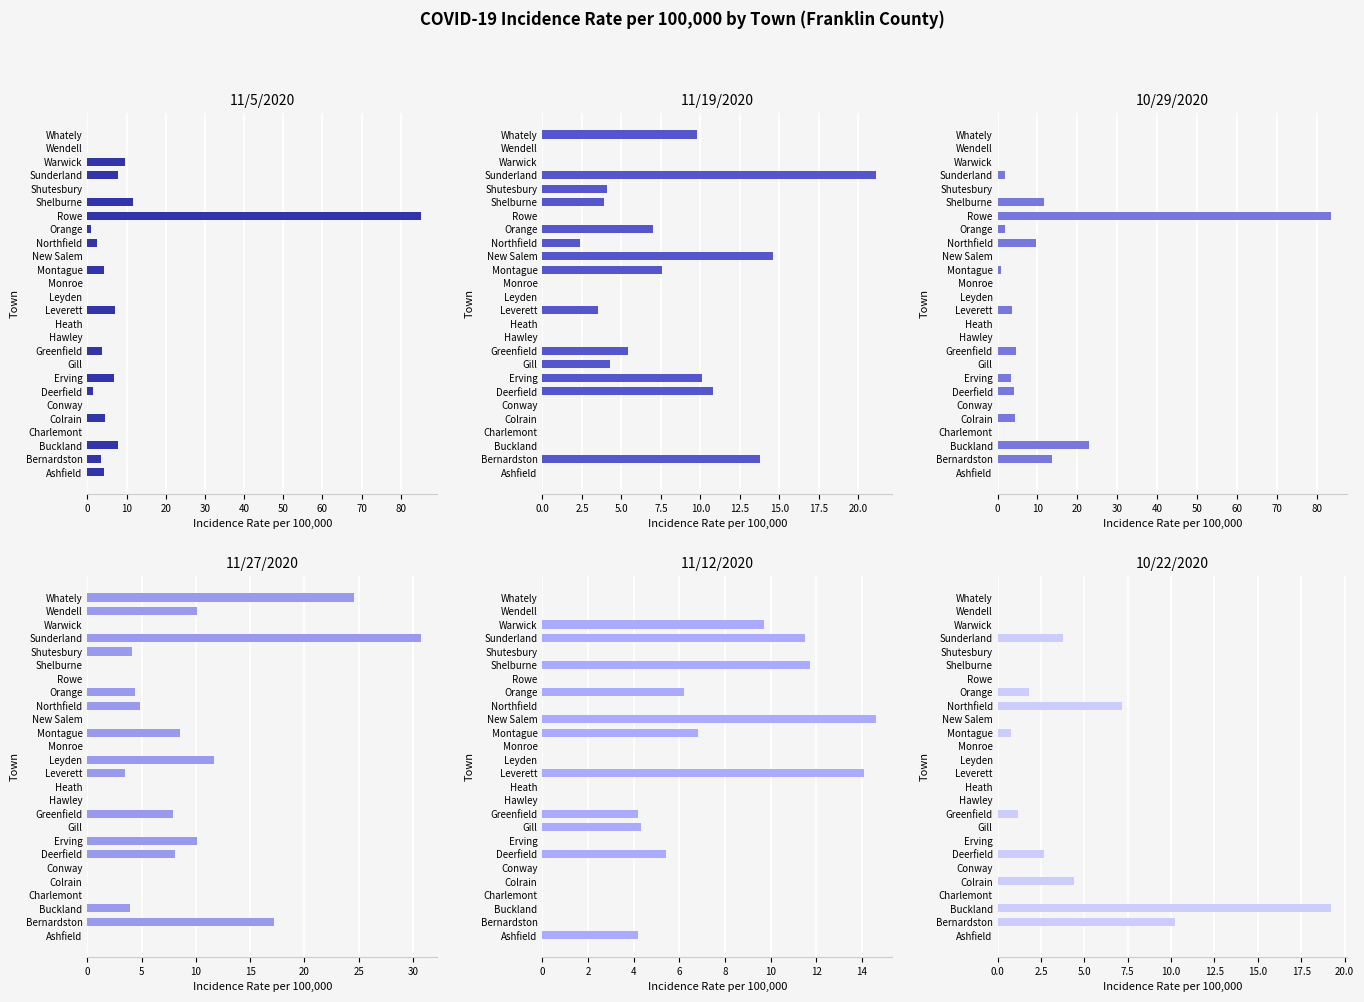

What is the total value across all series at 20?

53.9